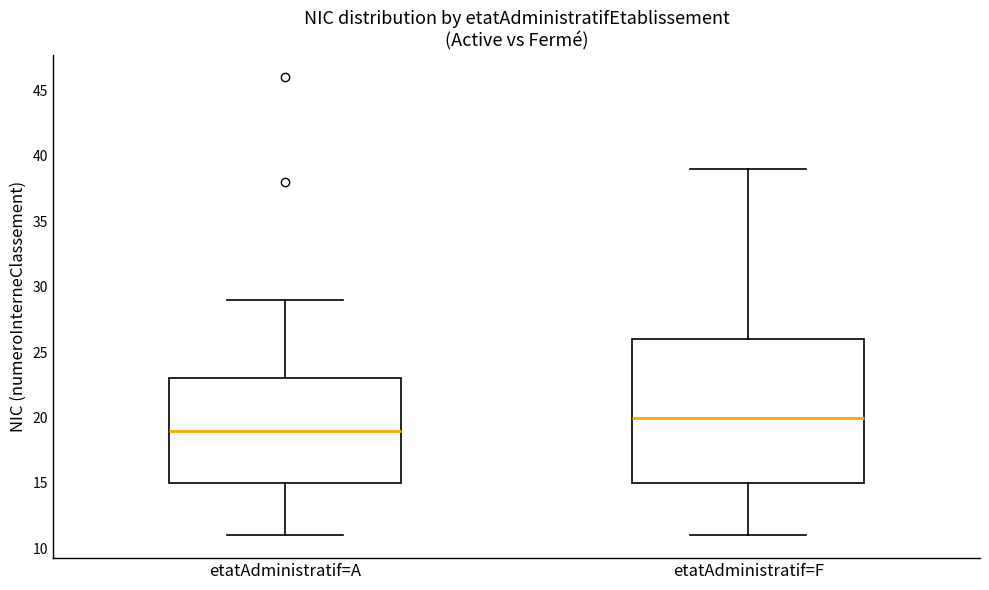

Reading left to right, transcribe this box plot: for each box, give where its median line is, the range the box spans, and where its two whiskers end, as read against the y-axis. The values are not printed on the chart, so give them approximately, as read against the axis.

etatAdministratif=A: median 19, box 15 to 23, whiskers 11 to 29
etatAdministratif=F: median 20, box 15 to 26, whiskers 11 to 39